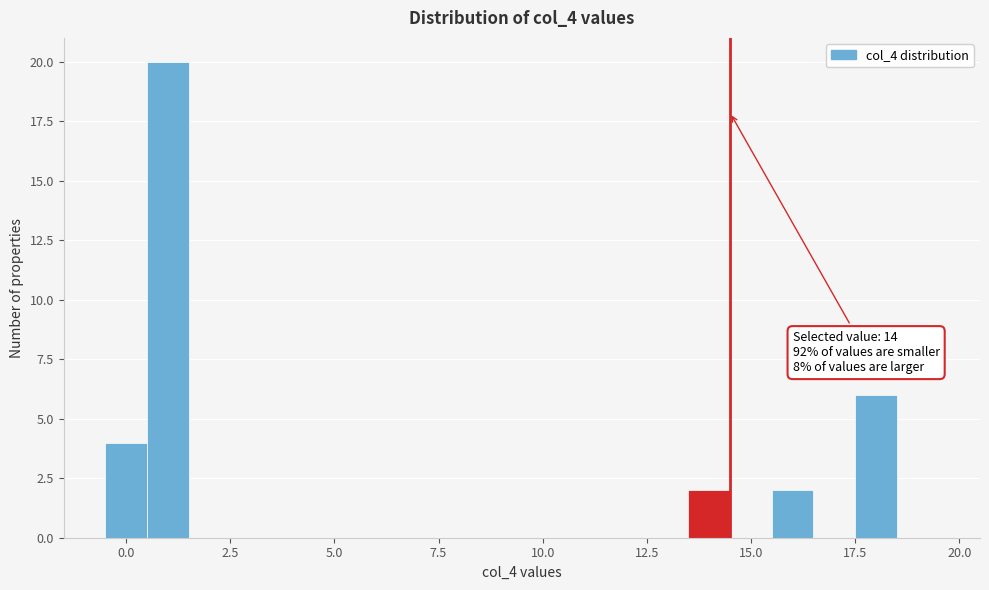

Read against the x-axis, roughly where is the centre of the tallest bar?

1.0